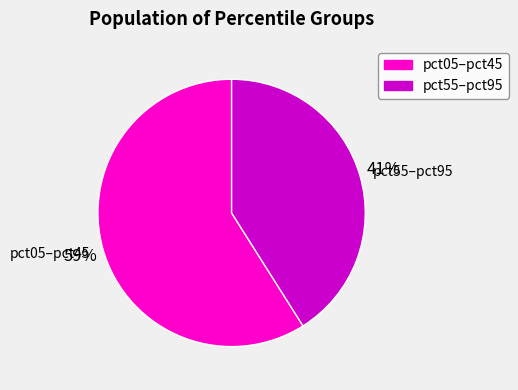

Rank the categories by value from lowest to highest.

pct55–pct95, pct05–pct45